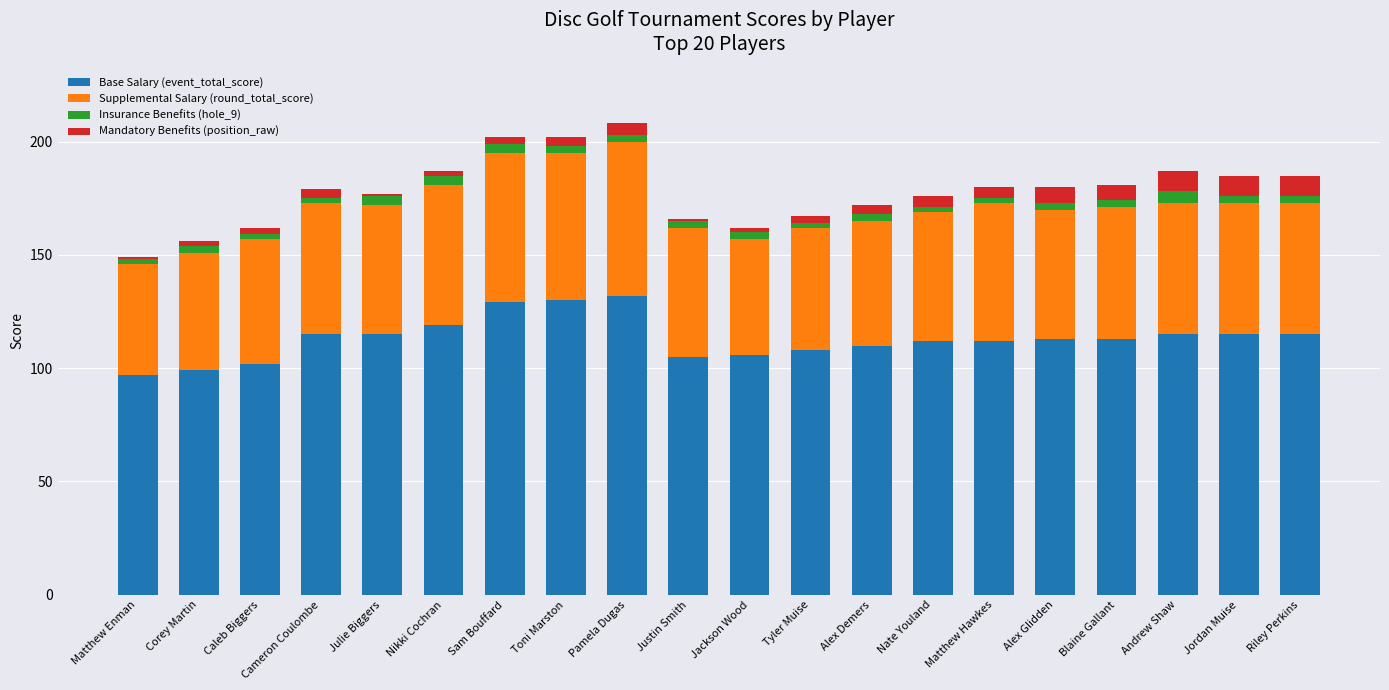

What is the lowest value of the Base Salary (event_total_score) series?

97